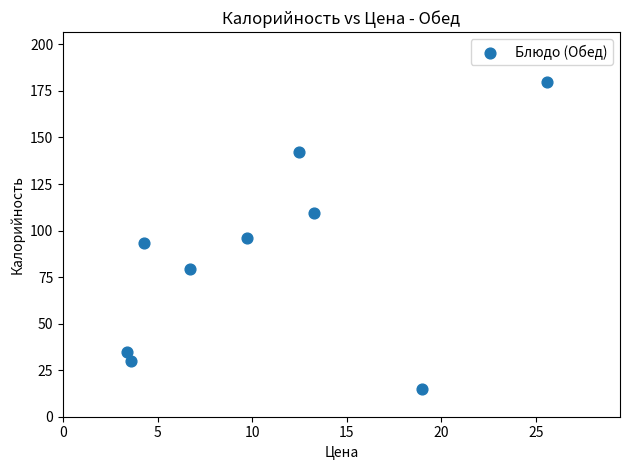

What is the range of Y values (max minus min)?

164.7